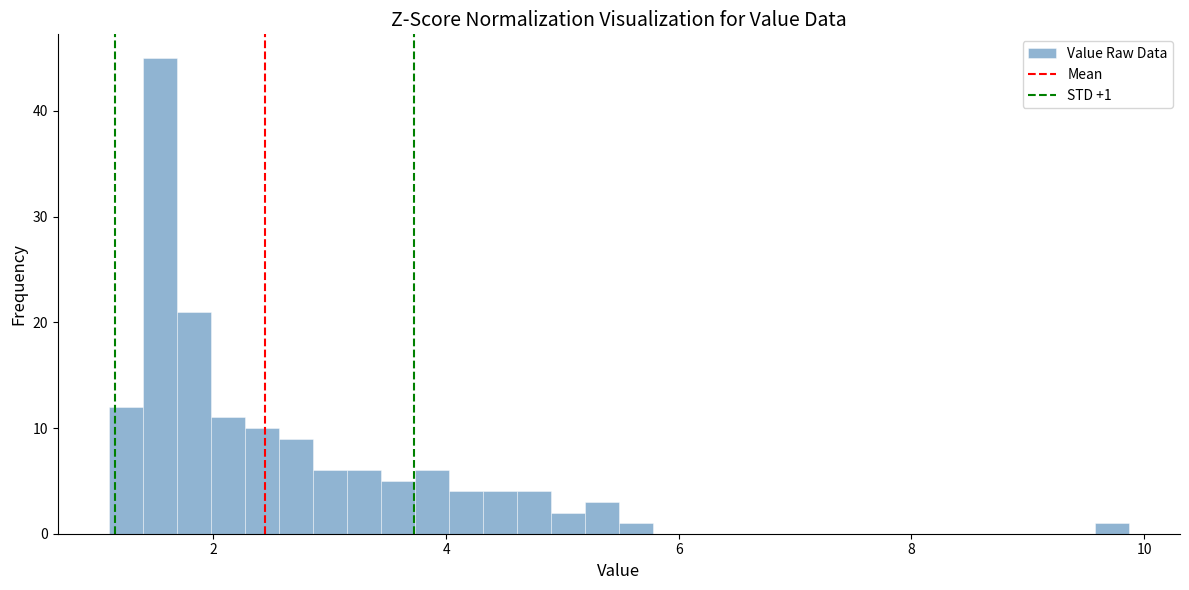

Read against the x-axis, roughly where is the centre of the tallest bar?

1.6